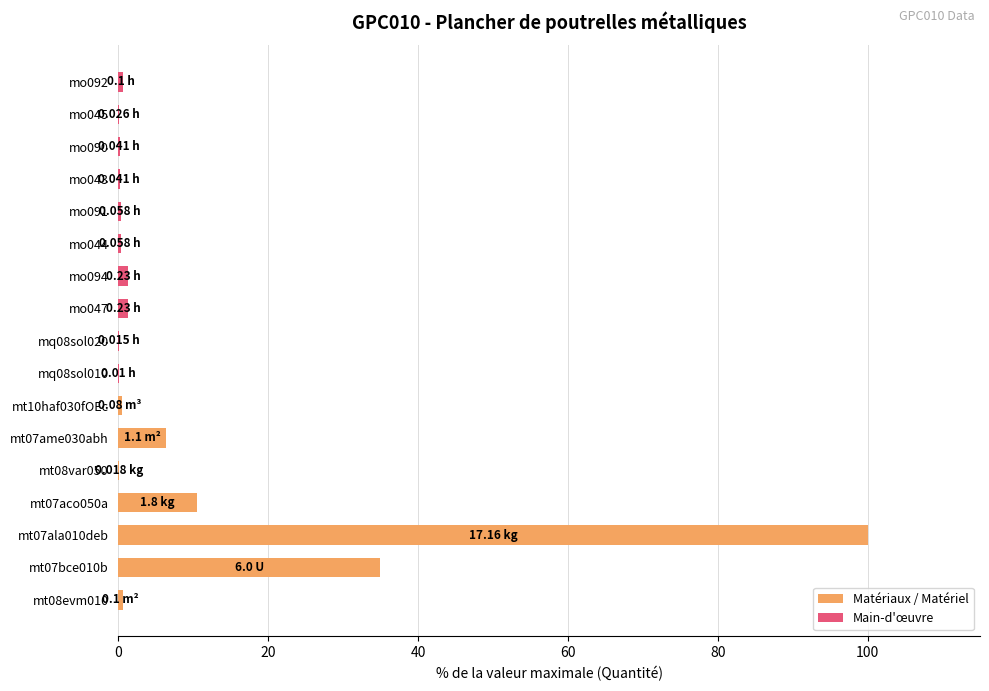

What is the sum of all values?

157.7